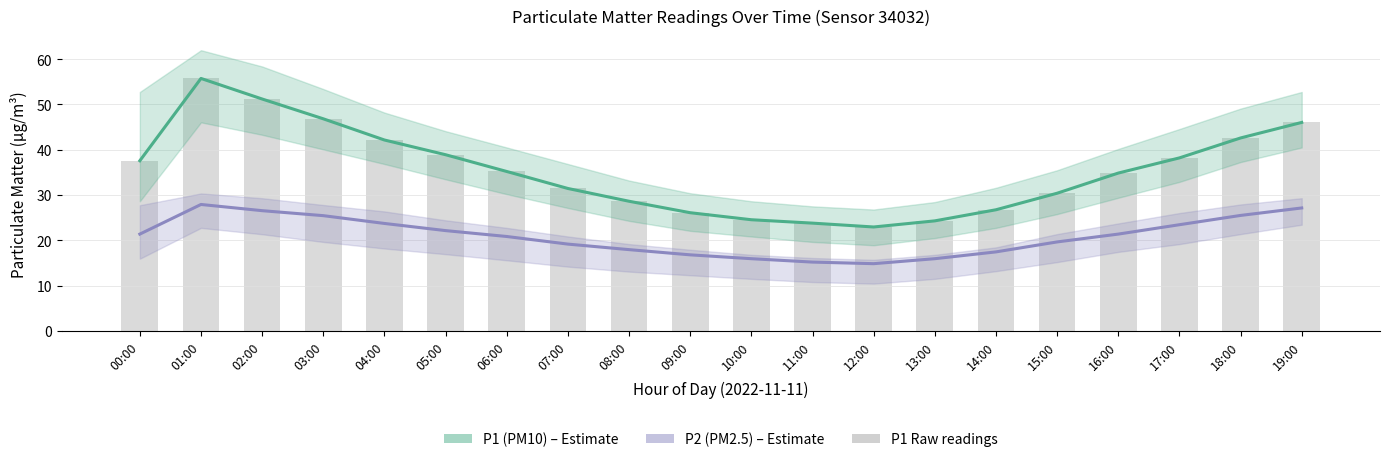

Which category has the lowest value in the P2 (PM2.5) series?

12:00